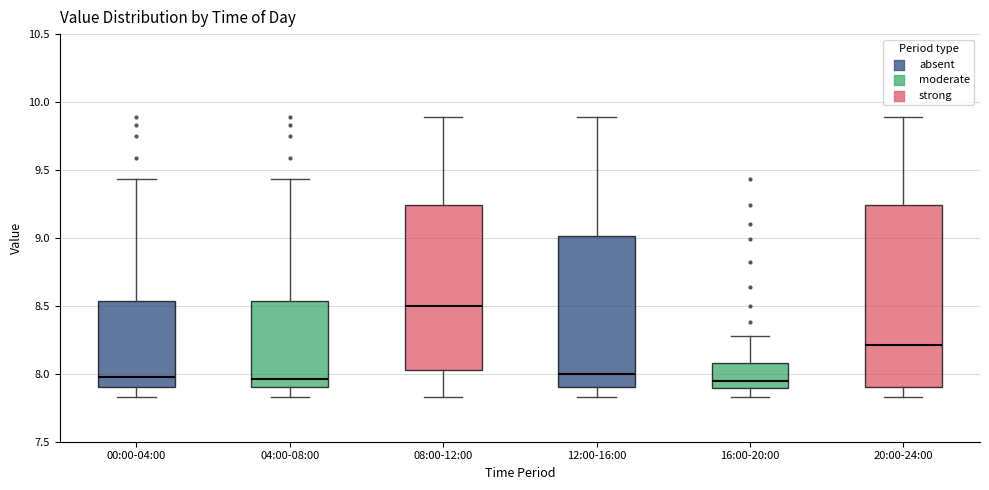

Reading left to right, read every box against the y-axis: the position of its median line, the range the box covers, and the ends of its whiskers. The values are not printed on the chart, so give them approximately, as read against the axis.

00:00-04:00: median 8.00, box 7.90 to 8.55, whiskers 7.85 to 9.45
04:00-08:00: median 7.95, box 7.90 to 8.55, whiskers 7.85 to 9.45
08:00-12:00: median 8.50, box 8.05 to 9.25, whiskers 7.85 to 9.90
12:00-16:00: median 8.00, box 7.90 to 9.00, whiskers 7.85 to 9.90
16:00-20:00: median 7.95, box 7.90 to 8.10, whiskers 7.85 to 8.30
20:00-24:00: median 8.20, box 7.90 to 9.25, whiskers 7.85 to 9.90